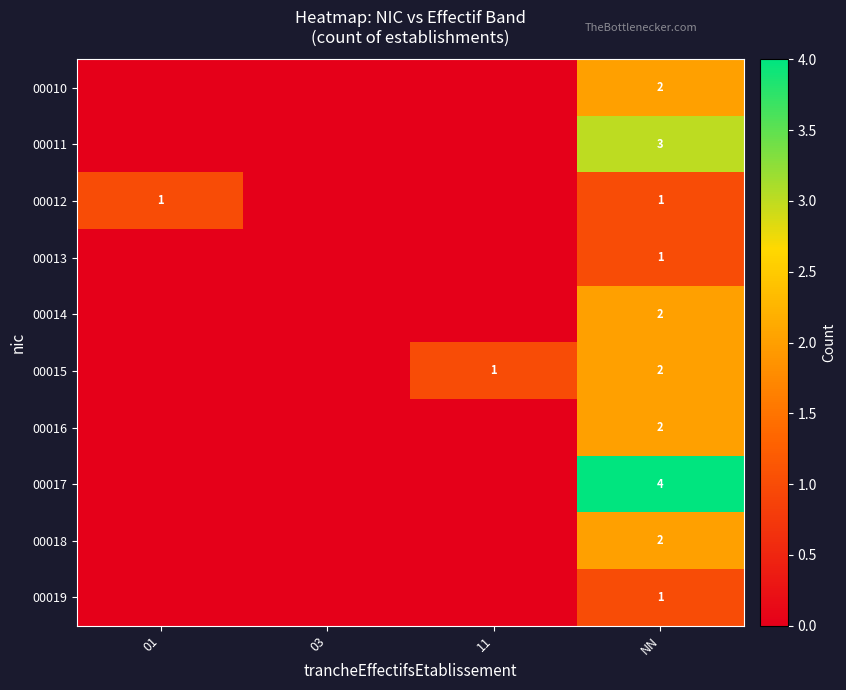

How many series are shown in this chart?

10